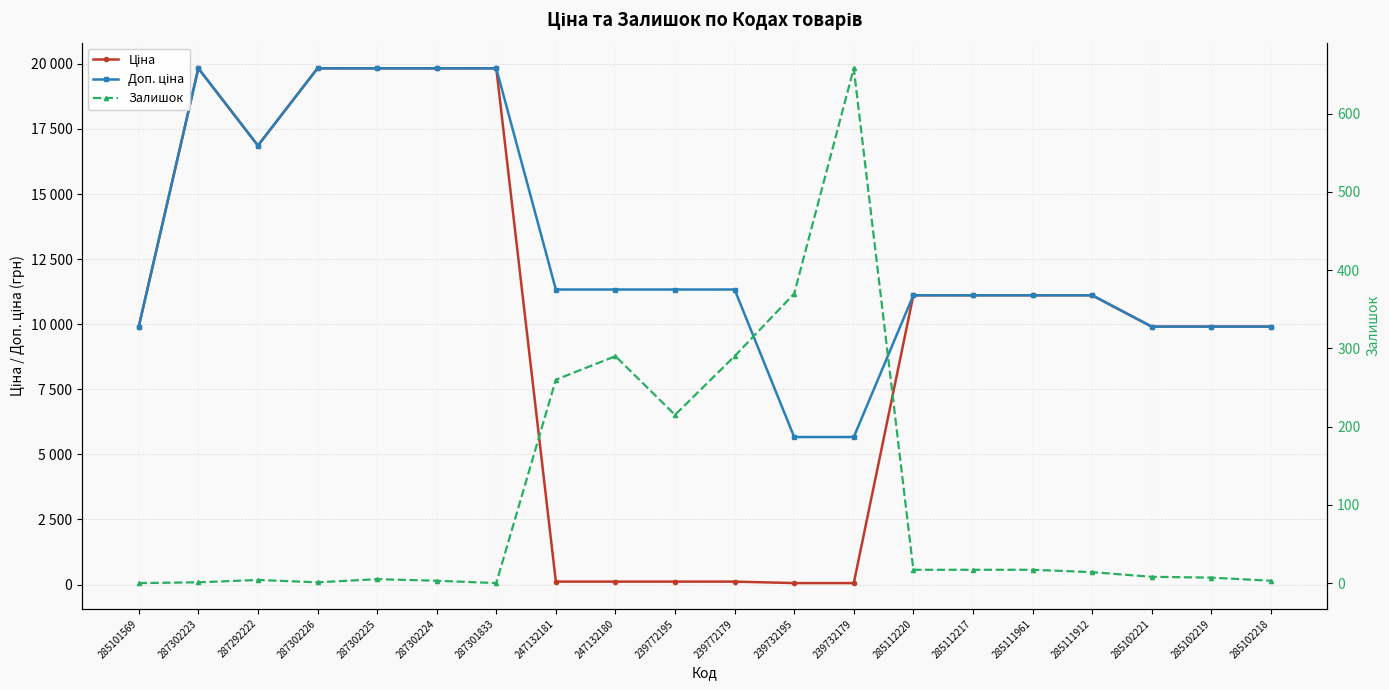

Is it true that Ціна equals 56.7 at 239732195?

True